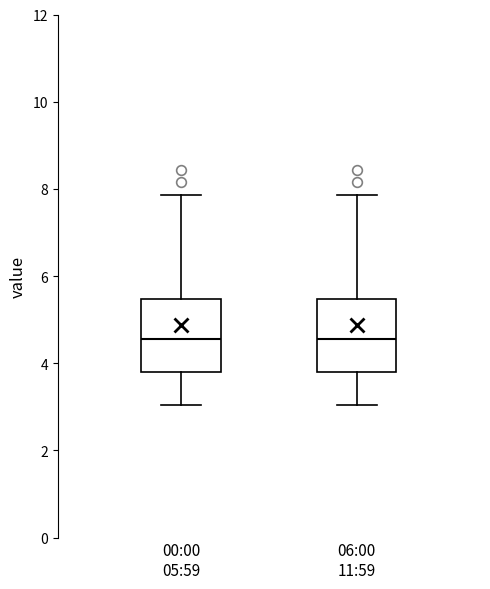

Where does the upper whisker of the box for 06:00 11:59 end on the y-axis? The values are not printed on the chart, so give them approximately, as read against the axis.

7.8